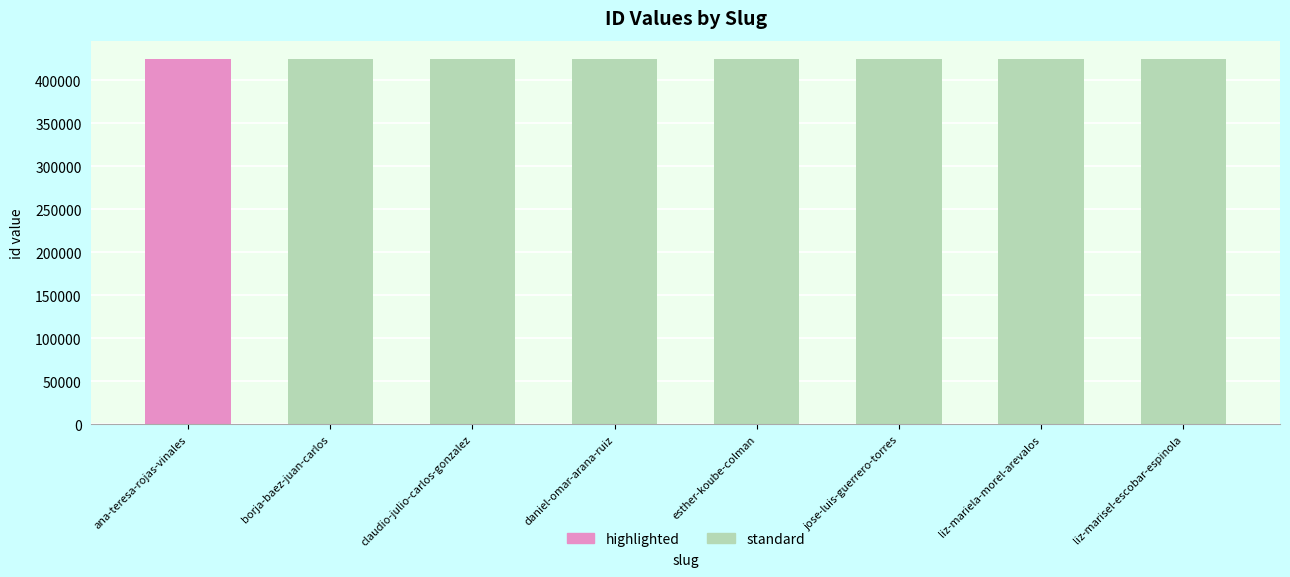

What is the ratio of the value at borja-baez-juan-carlos to the value at liz-marisel-escobar-espinola?

1.0